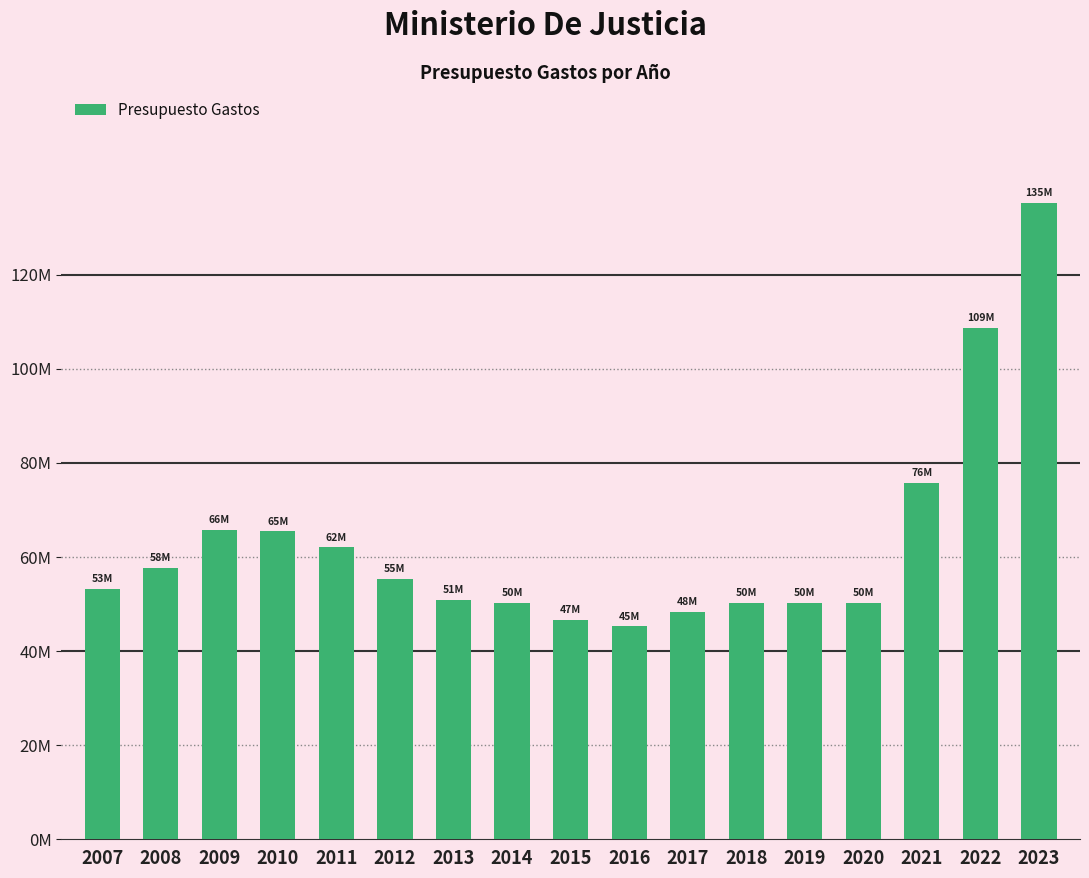

What is the difference between the maximum and minimum values?

90116140